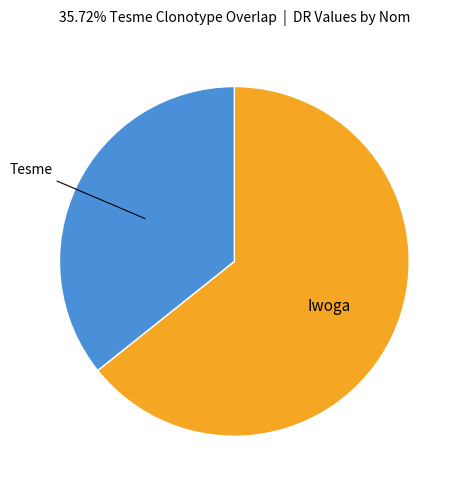

Does any single category account for the majority?

Yes